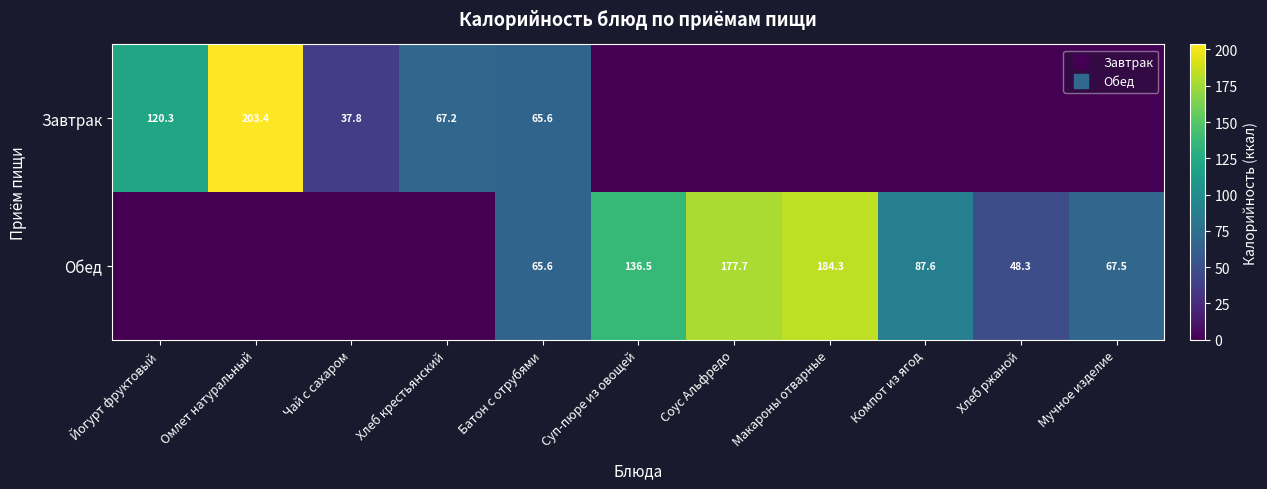

How many values in the Завтрак series exceed 0?

5